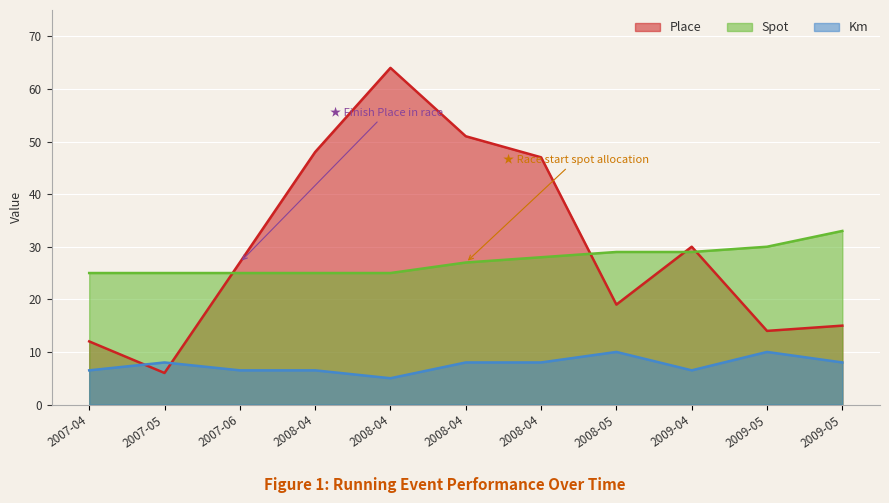

How many lines are shown in the chart?

3